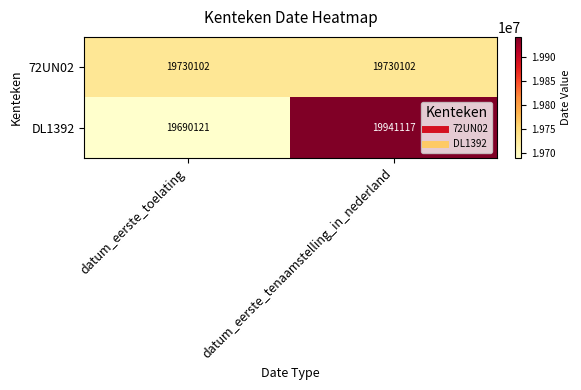

The value of DL1392 at datum_eerste_toelating is 19690121. True or false?

True